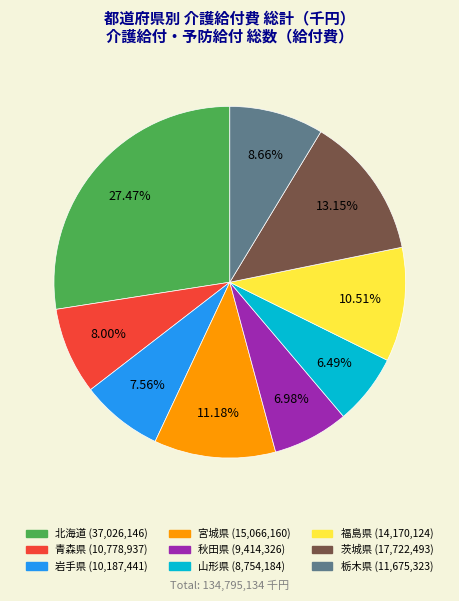

What percentage is NOT represented by 青森県?

92.0%